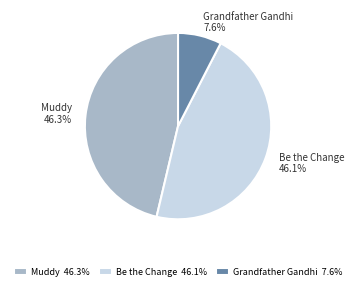

Which slice is the smallest?

Grandfather Gandhi